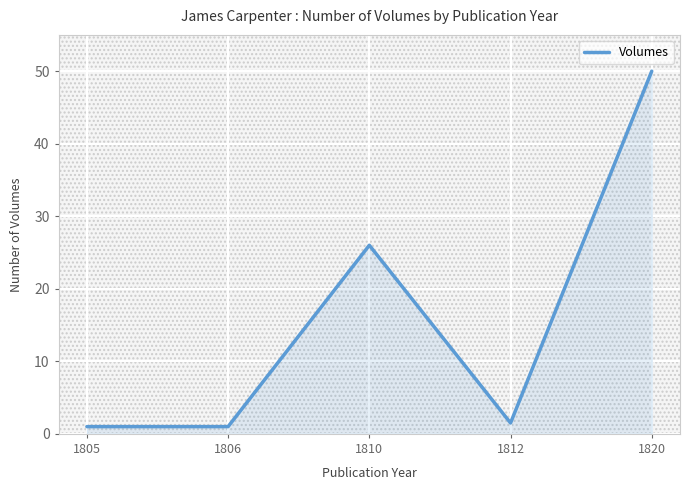

What is the minimum value shown in the chart?

1.0